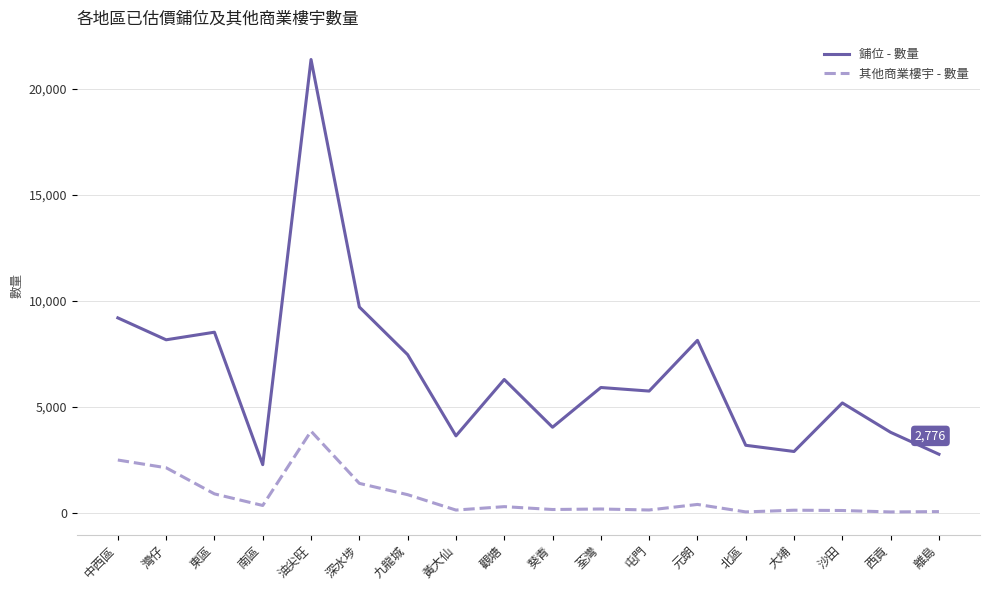

At which category is the sum across all series the highest?

油尖旺